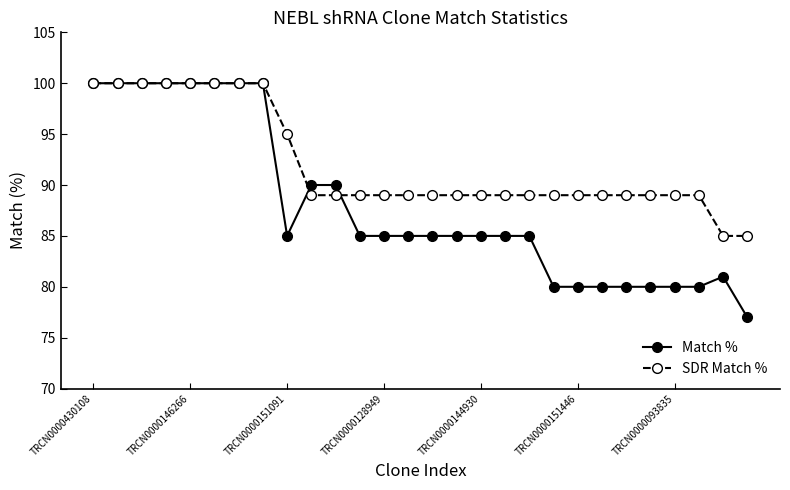

Count the number of data series in this chart.

2